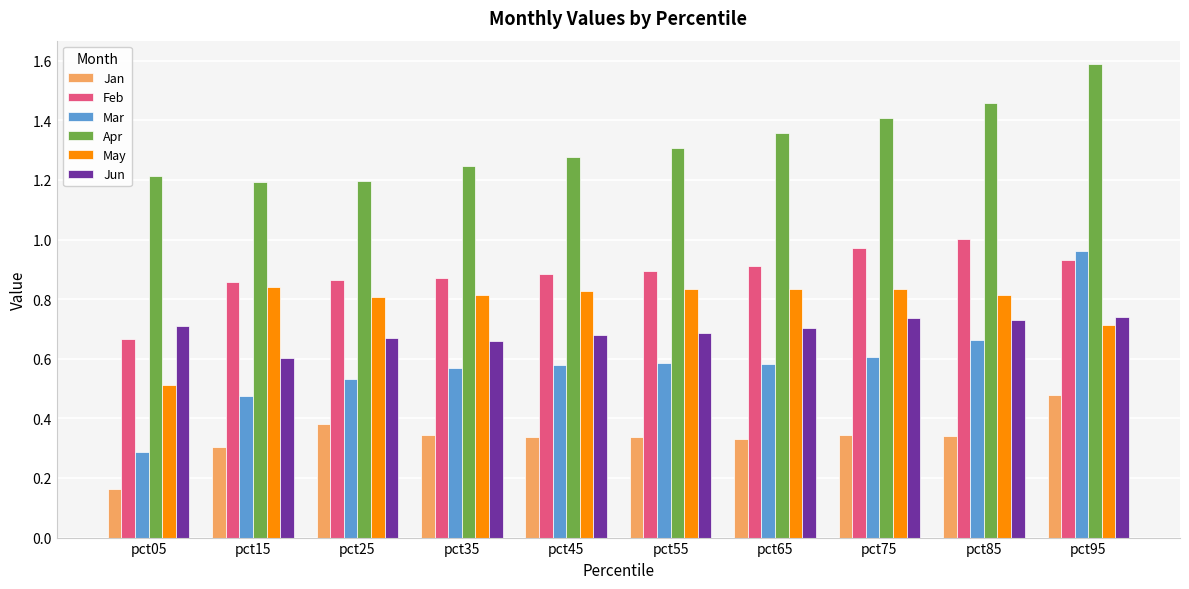

Between pct05 and pct45, which series saw the biggest shift?

May